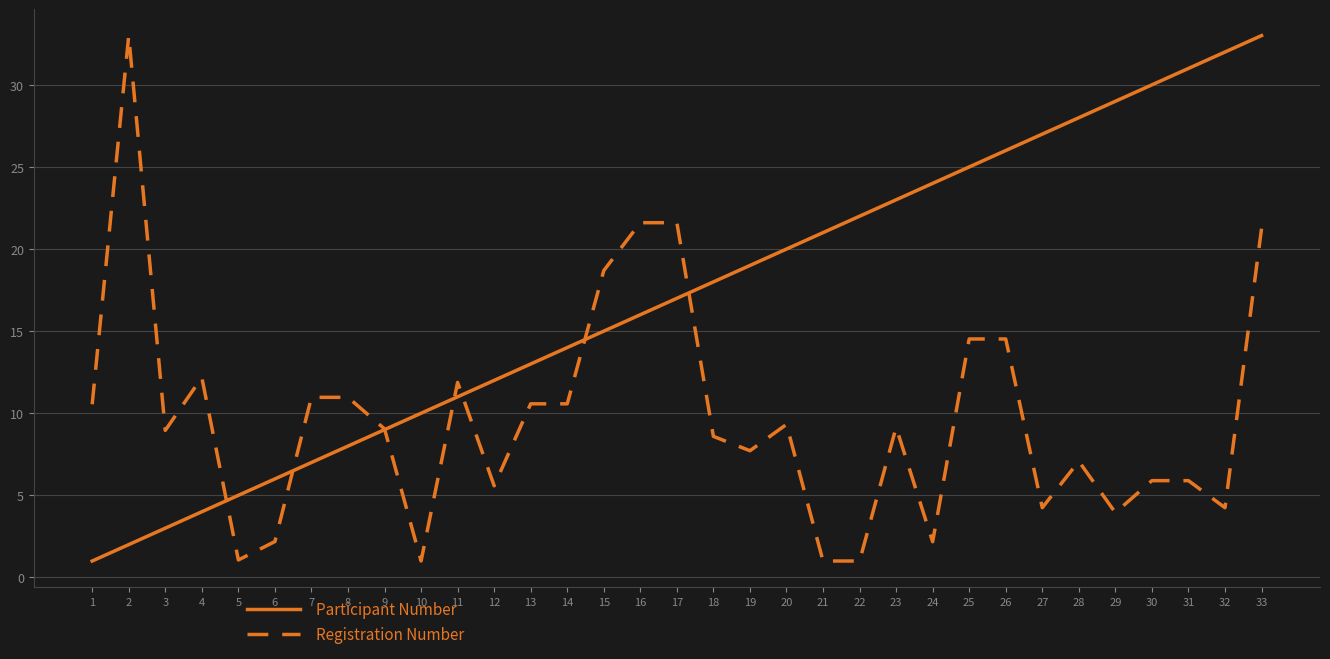

Between which two adjacent categories do Registration Number and Participant Number first intersect?

4 and 5